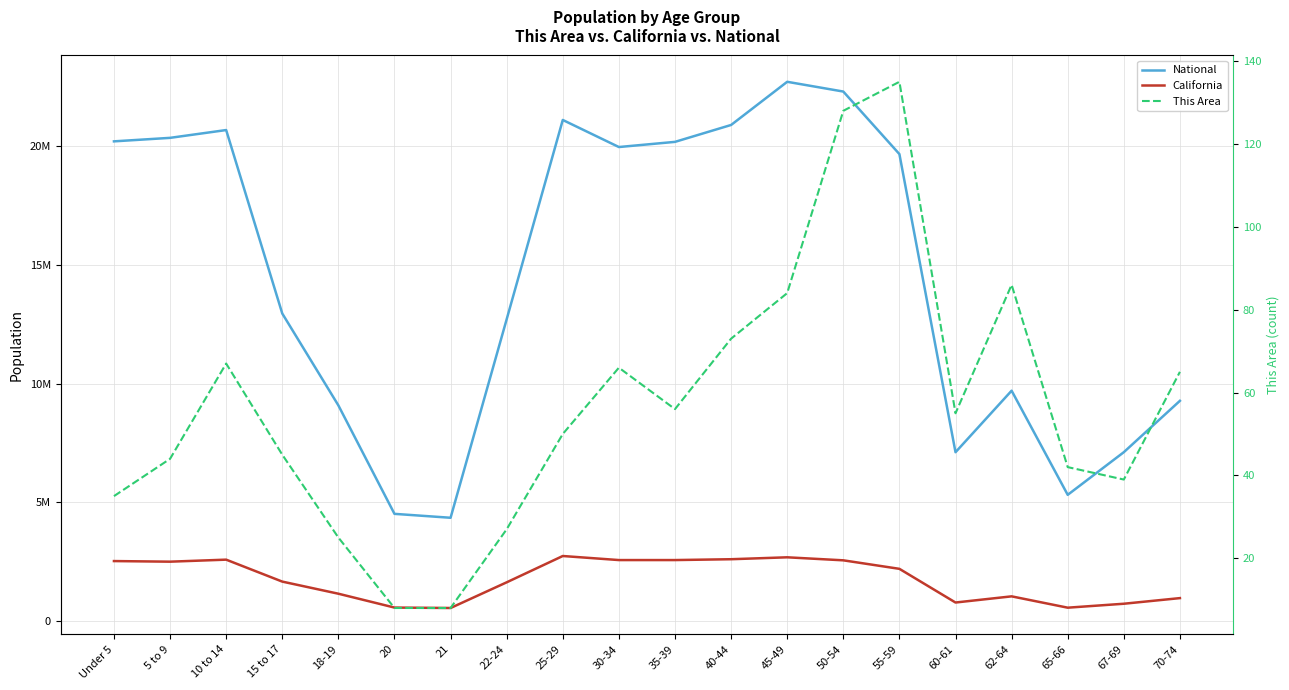

Which has a higher value, 10 to 14 or 40-44?

40-44